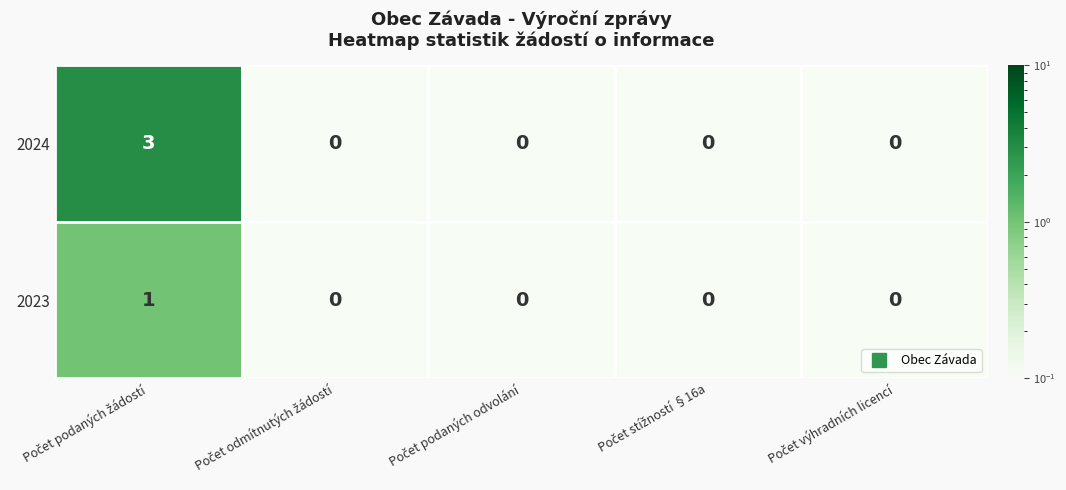

Reading right to left, extract all data points from this chart.

2024: 0	0	0	0	3
2023: 0	0	0	0	1